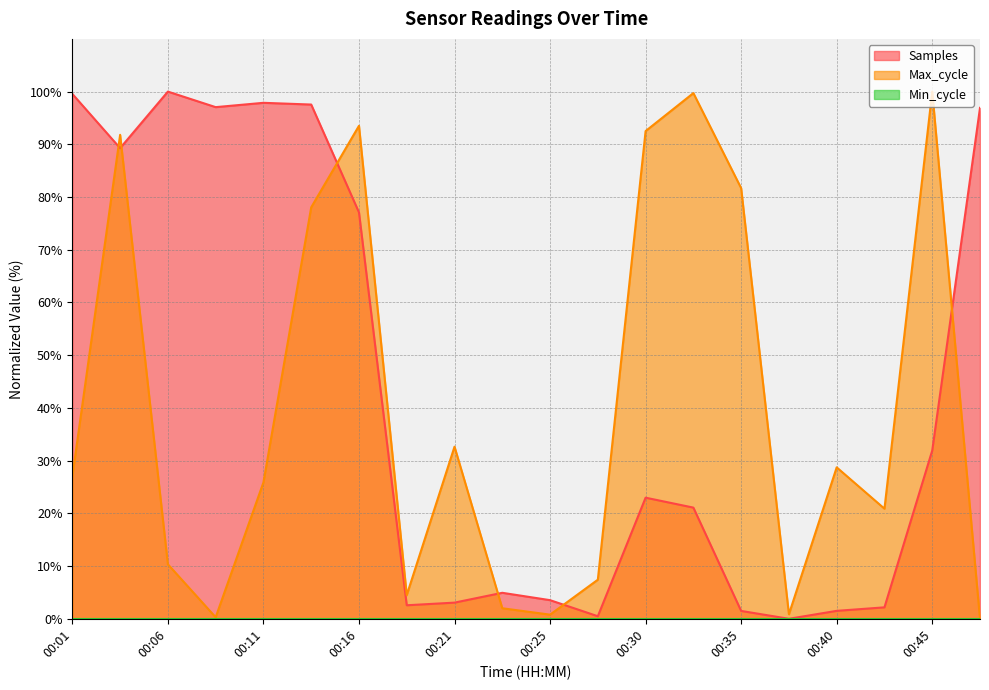

Where is Max_cycle nearest to the value 50?

00:21